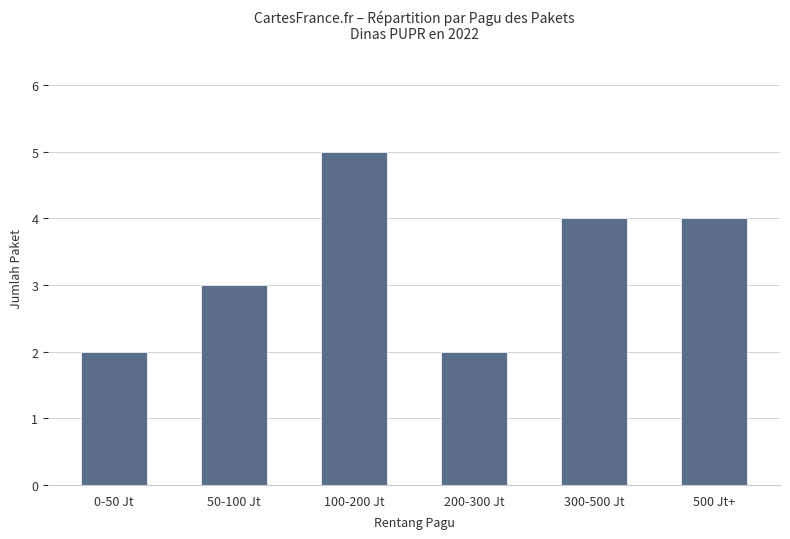

Reading left to right, what are all the values shown in this chart?

2	3	5	2	4	4